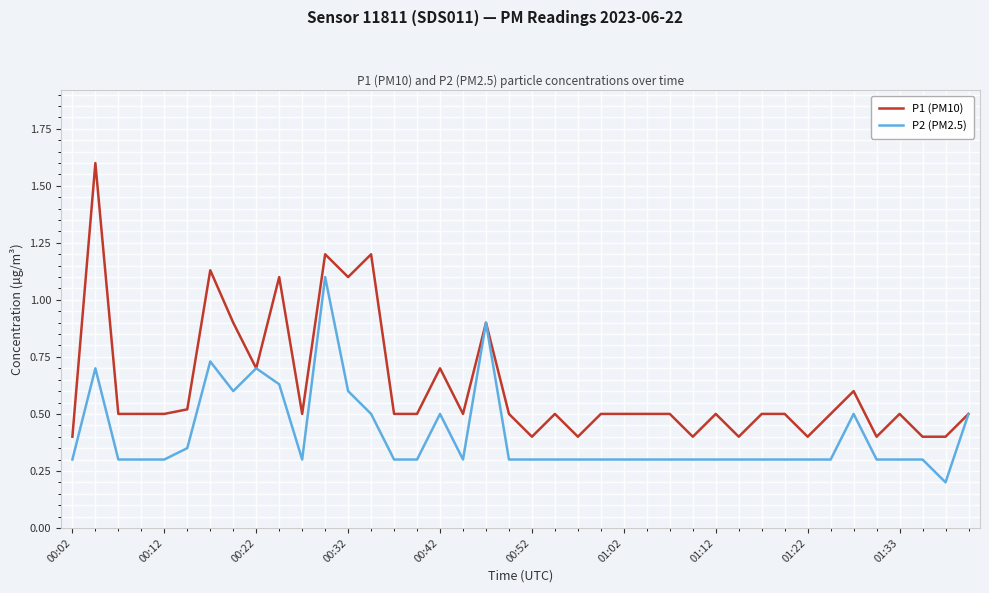

List the series in order of their overall mean, lowest first.

P2 (PM2.5), P1 (PM10)